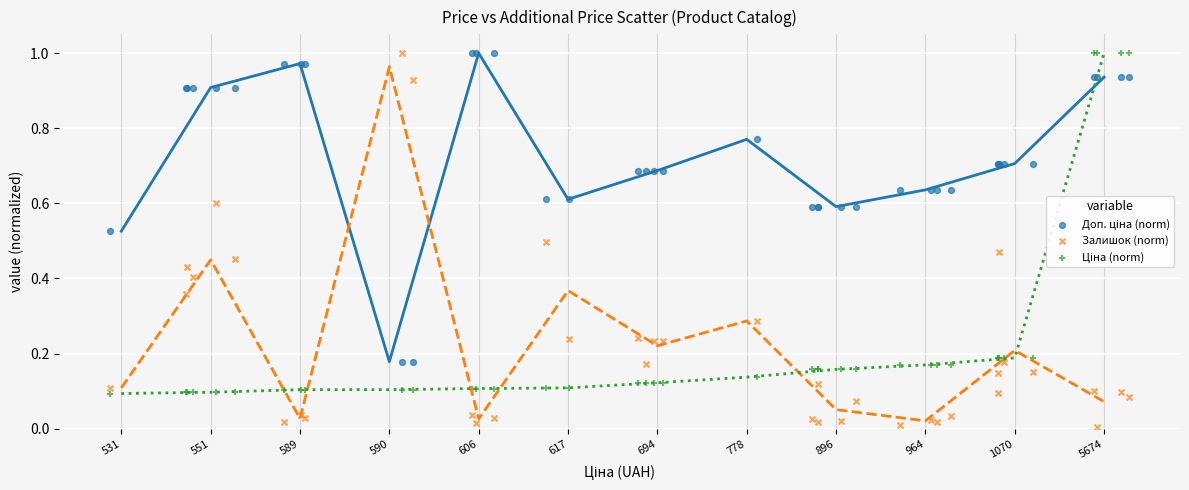

Which series reaches the minimum Y coordinate?

Залишок (norm)